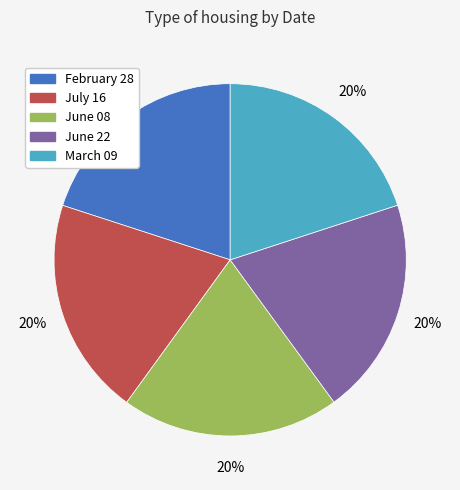

The February 28 slice represents 32% of the pie. True or false?

False